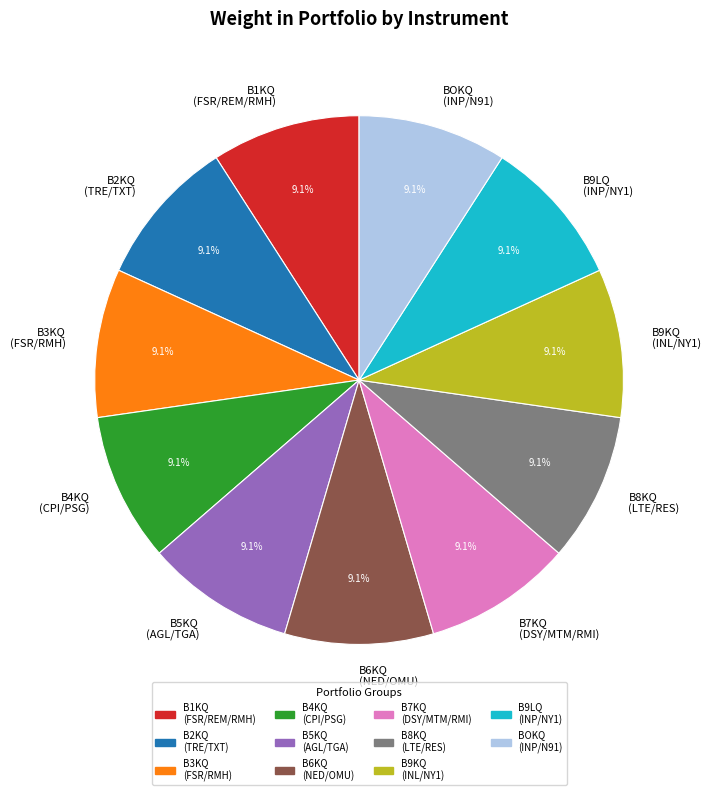

Approximately how many times larger is the value at B1KQ (FSR/REM/RMH) compared to B4KQ (CPI/PSG)?

1.0